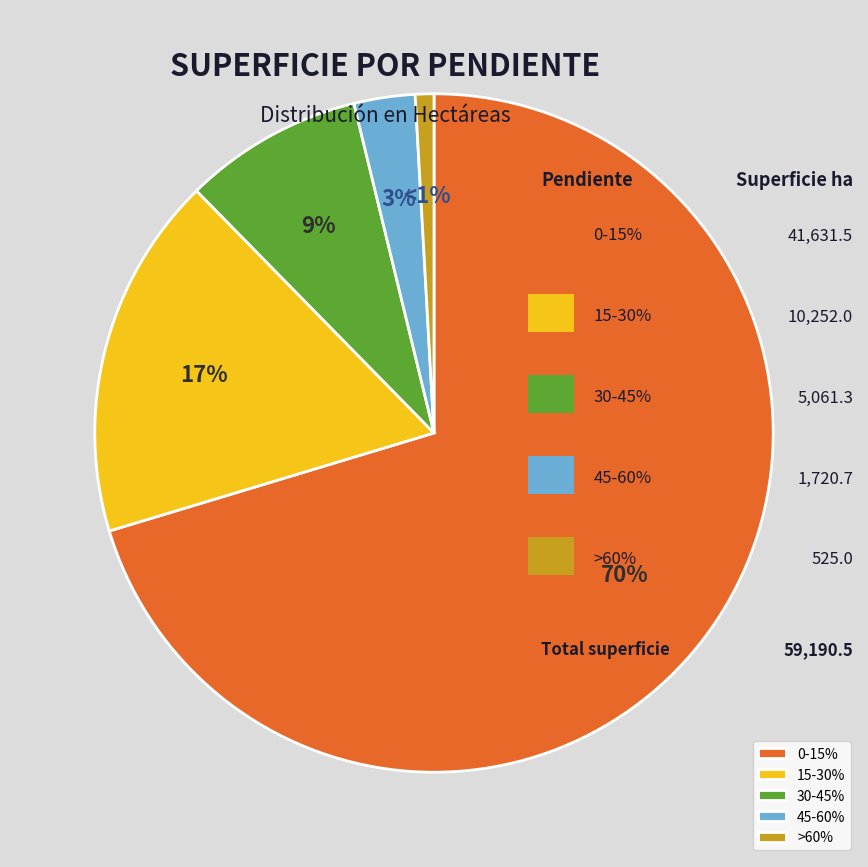

To the nearest percent, what is the combined percentage of 15-30% and >60%?

18%